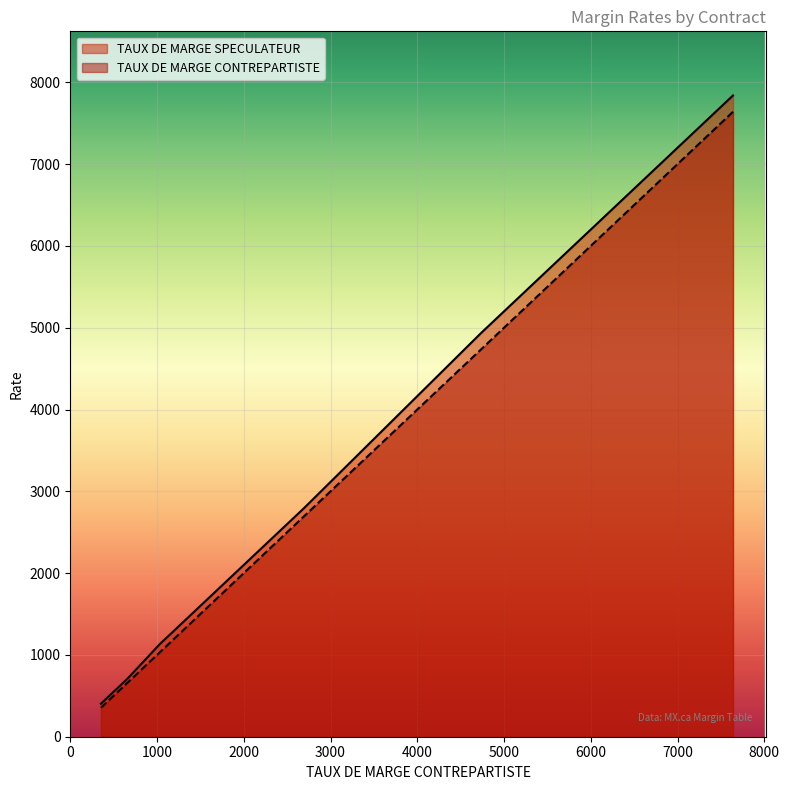

What is the label of the 12th point from the right?

6867